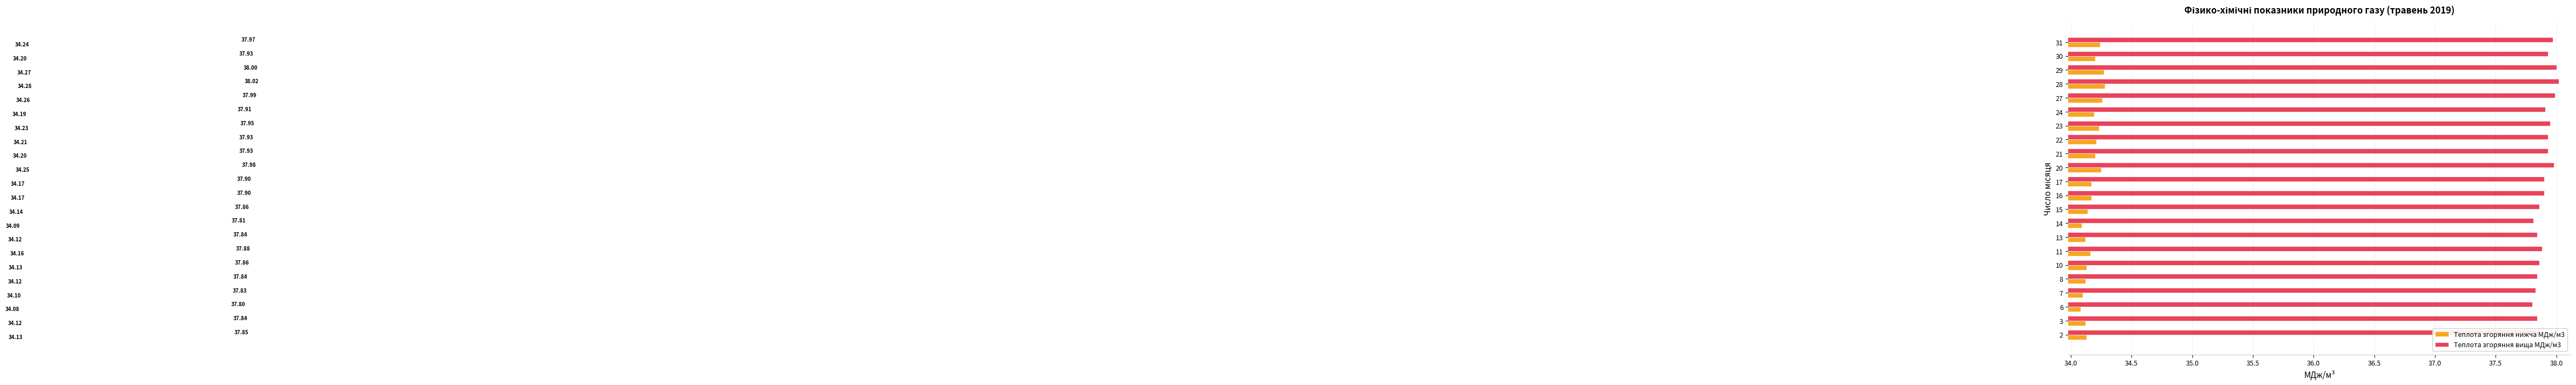

Rank the series by their maximum value, from lowest to highest.

Теплота згоряння нижча МДж/м3, Теплота згоряння вища МДж/м3